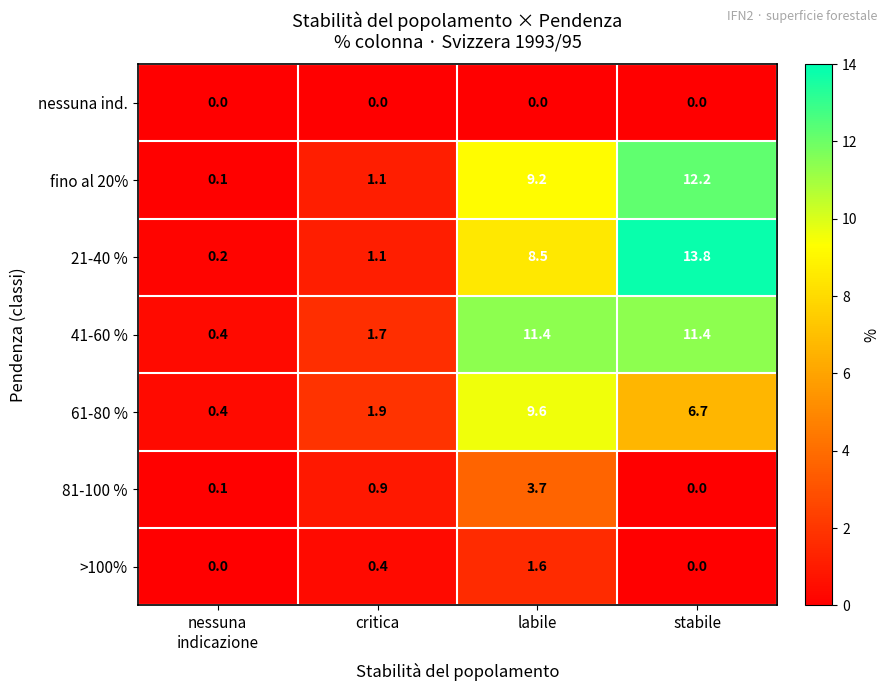

What is the spread (max minus min) of values at labile?

11.4